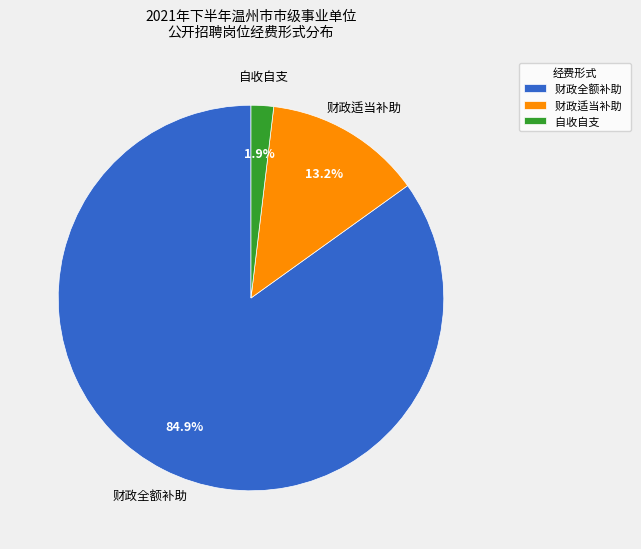

To the nearest percent, what is the combined percentage of 财政适当补助 and 自收自支?

15%